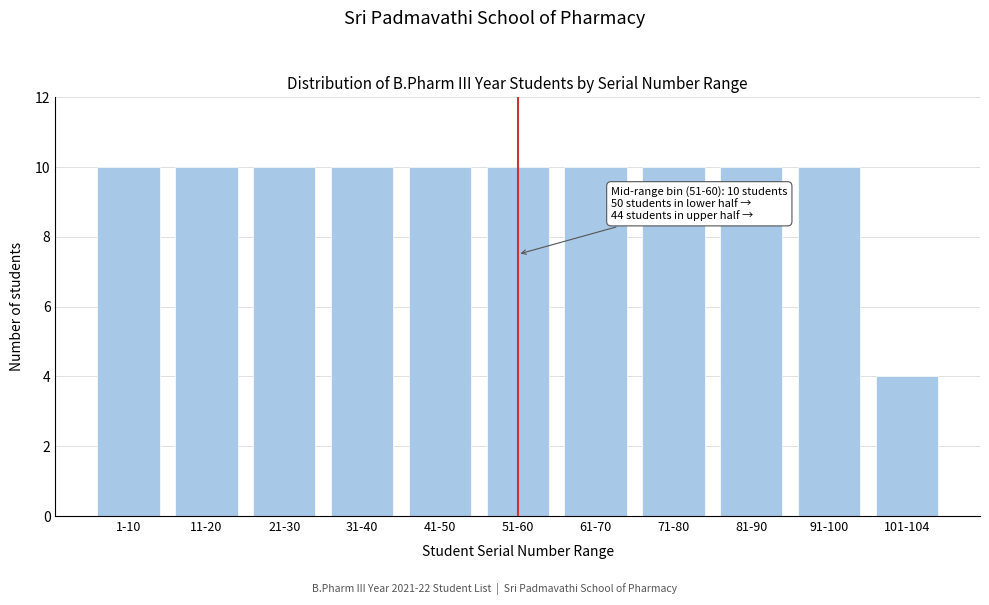

Reading left to right, extract all data points from this chart.

10	10	10	10	10	10	10	10	10	10	4